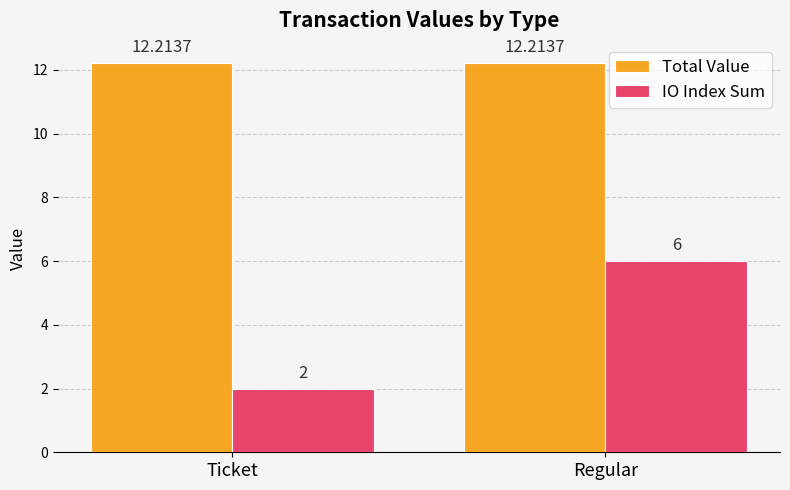

Rank the series by their average value, from highest to lowest.

Total Value, IO Index Sum